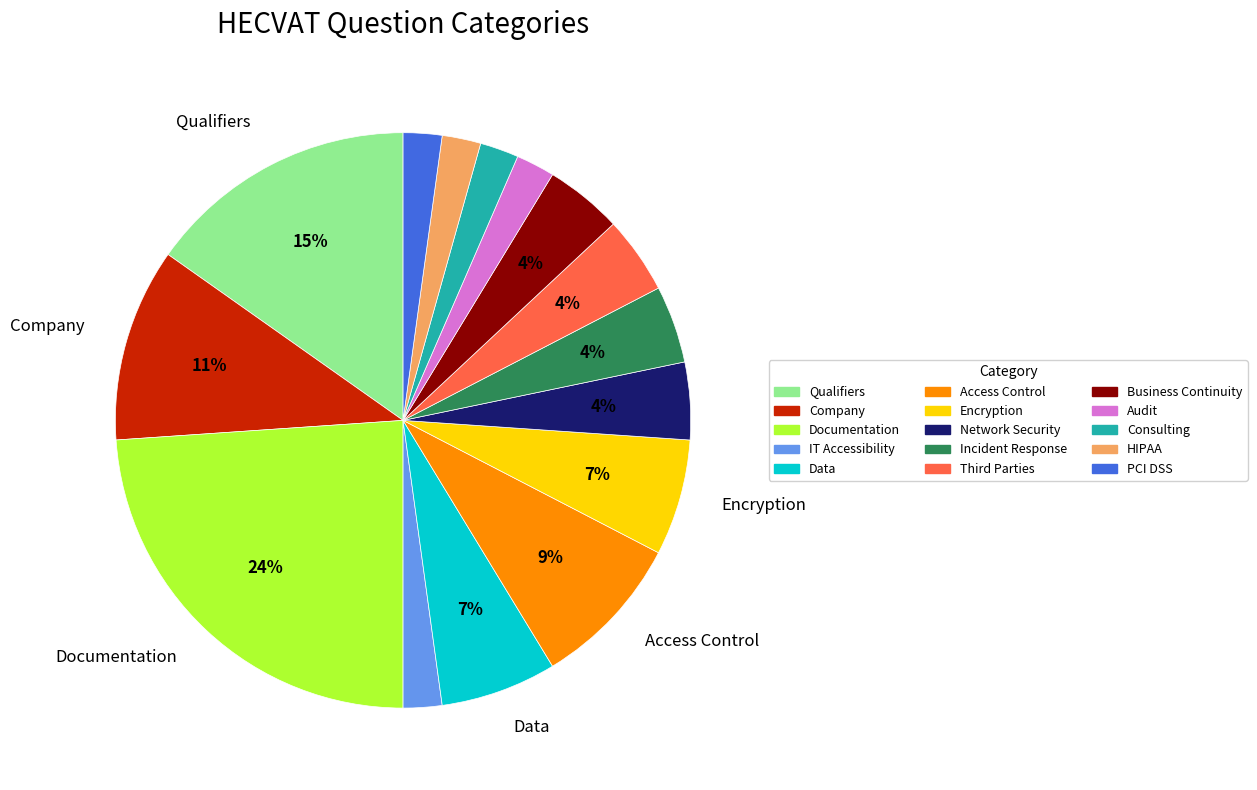

The Qualifiers slice represents 15% of the pie. True or false?

True